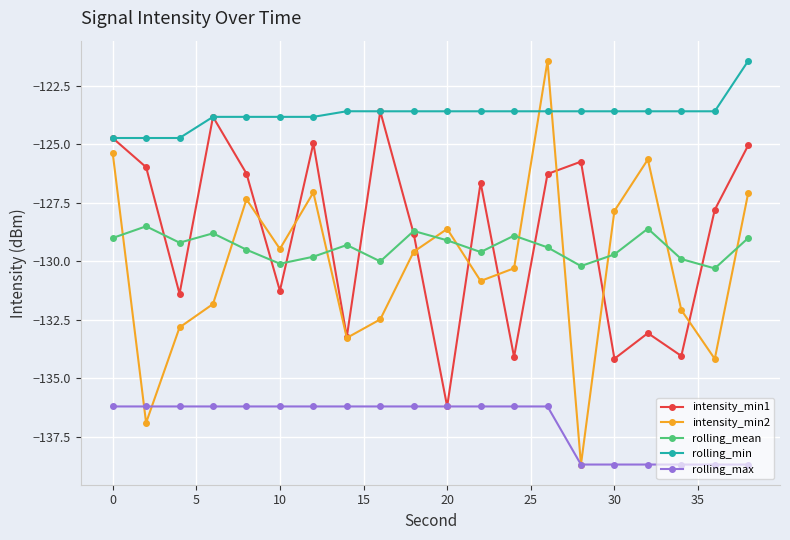

Which series has the widest spread of values?

intensity_min2